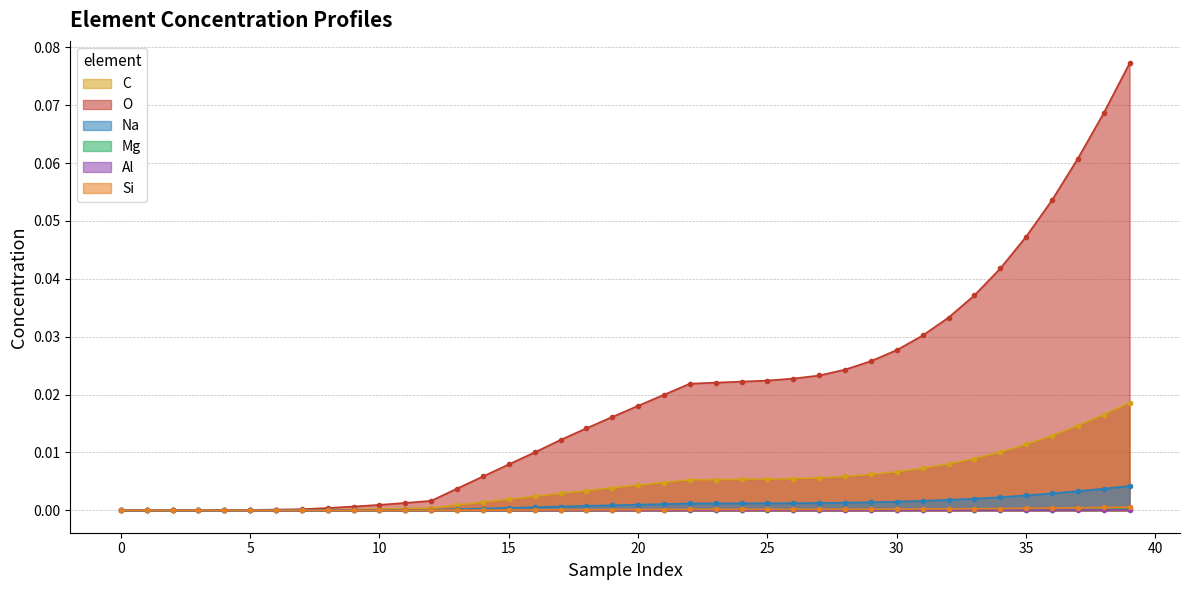

How many data points does each series have?

40